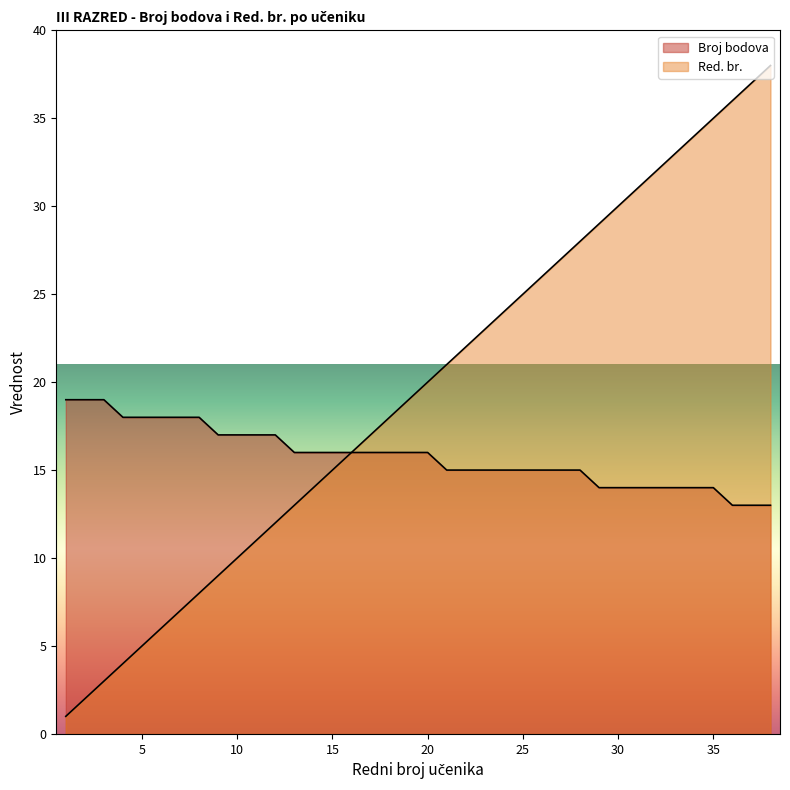

At how many categories does at least one series exceed 20?

18